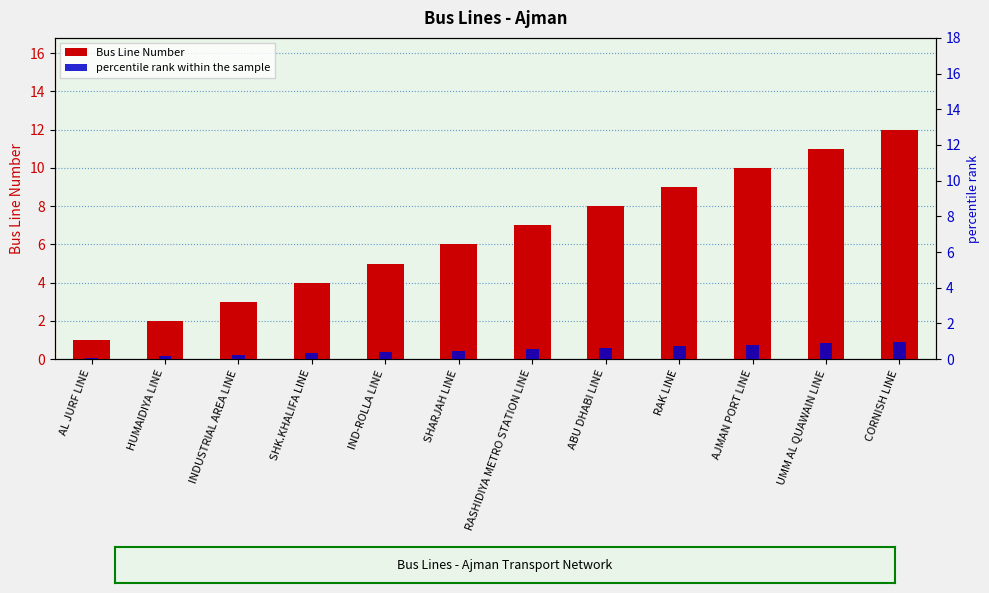

At how many categories does at least one series exceed 9?

3